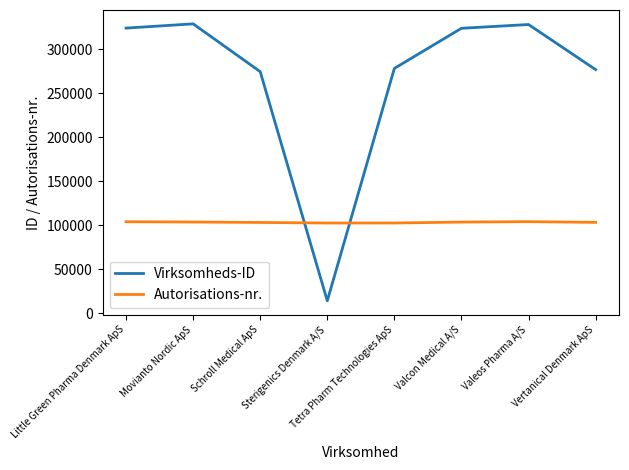

What are all the series names shown in the legend?

Virksomheds-ID, Autorisations-nr.